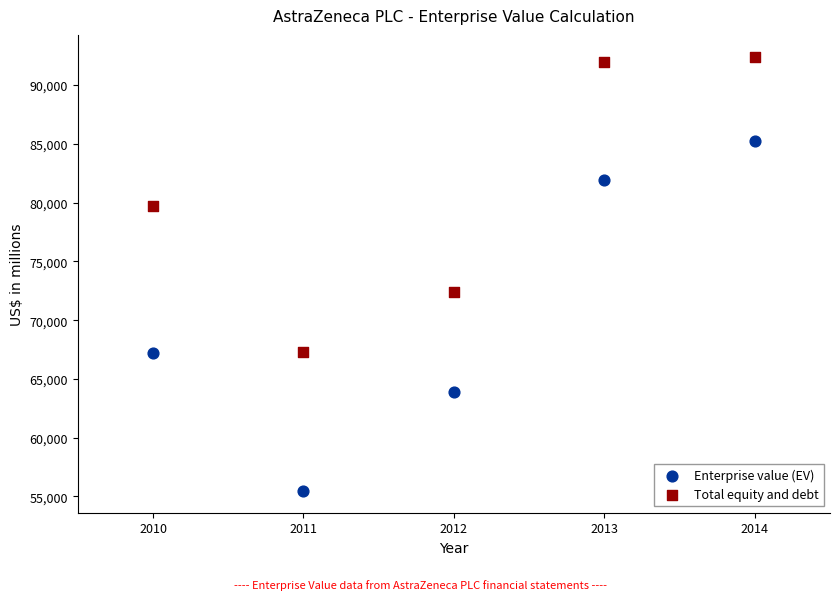

What are all the series names shown in the legend?

Enterprise value (EV), Total equity and debt